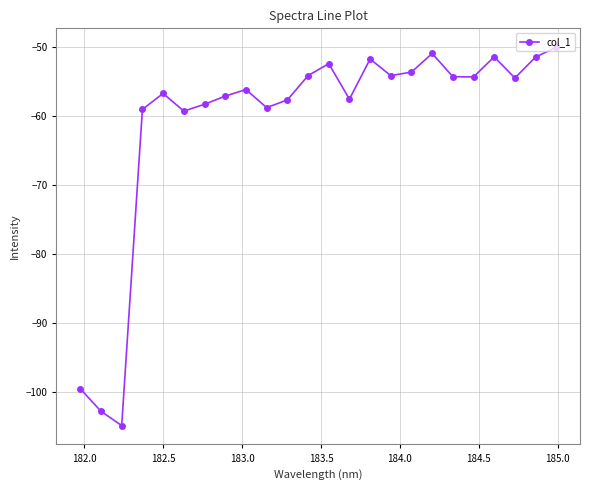

What is the sum of all values?

-1461.1